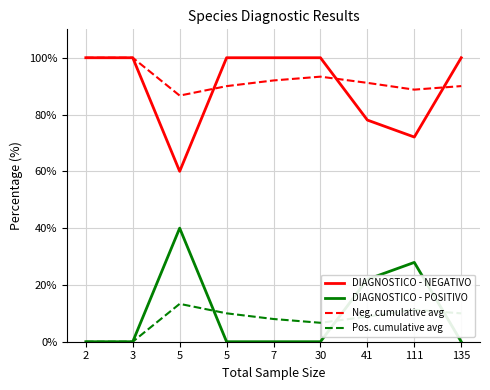

Does the chart display data point markers on the line(s)?

No